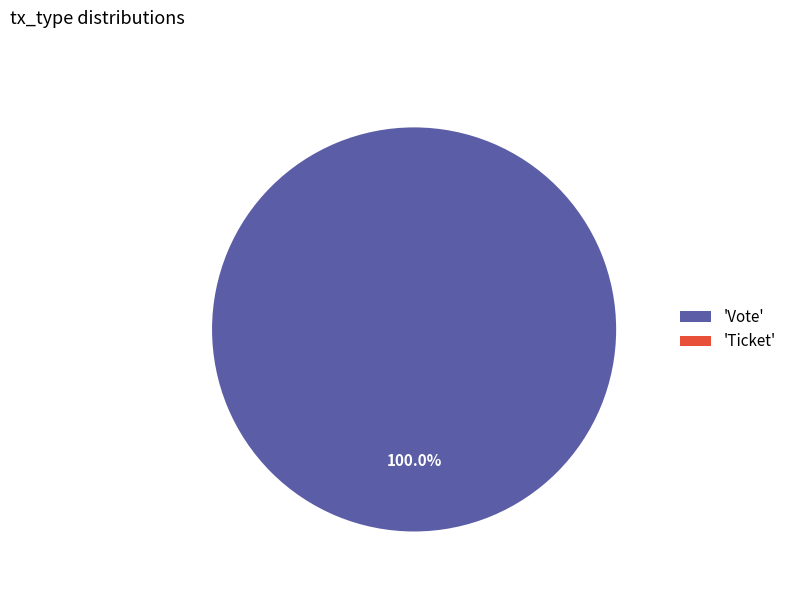

True or false: Vote accounts for 99% of the total.

False